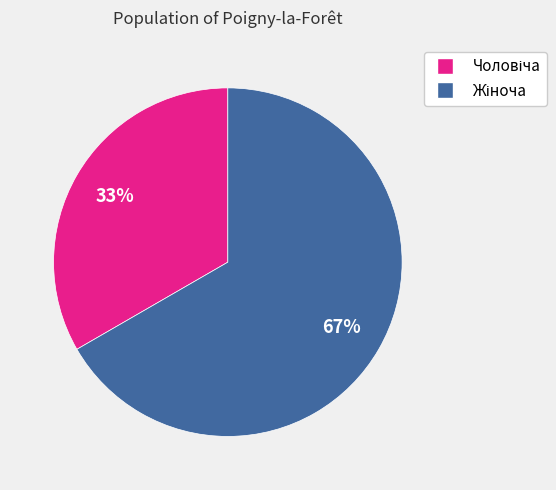

To the nearest percent, what is the average slice percentage?

50%